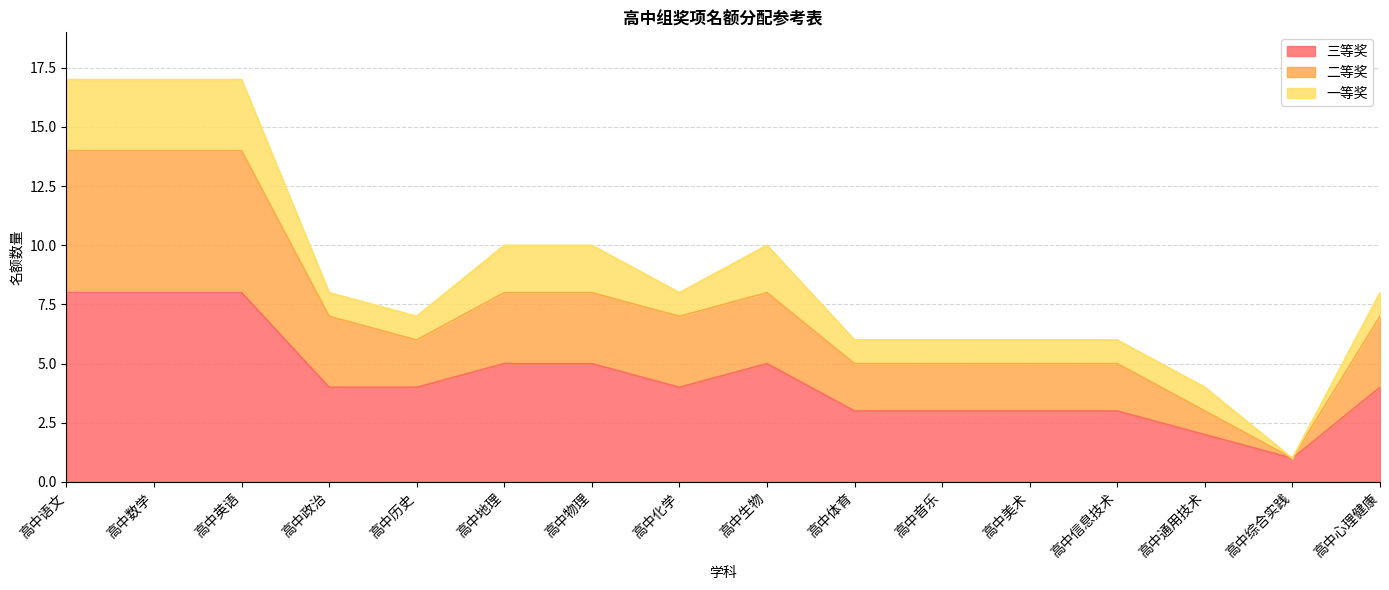

What is the value of the 三等奖 point at the 10th from the left?

3